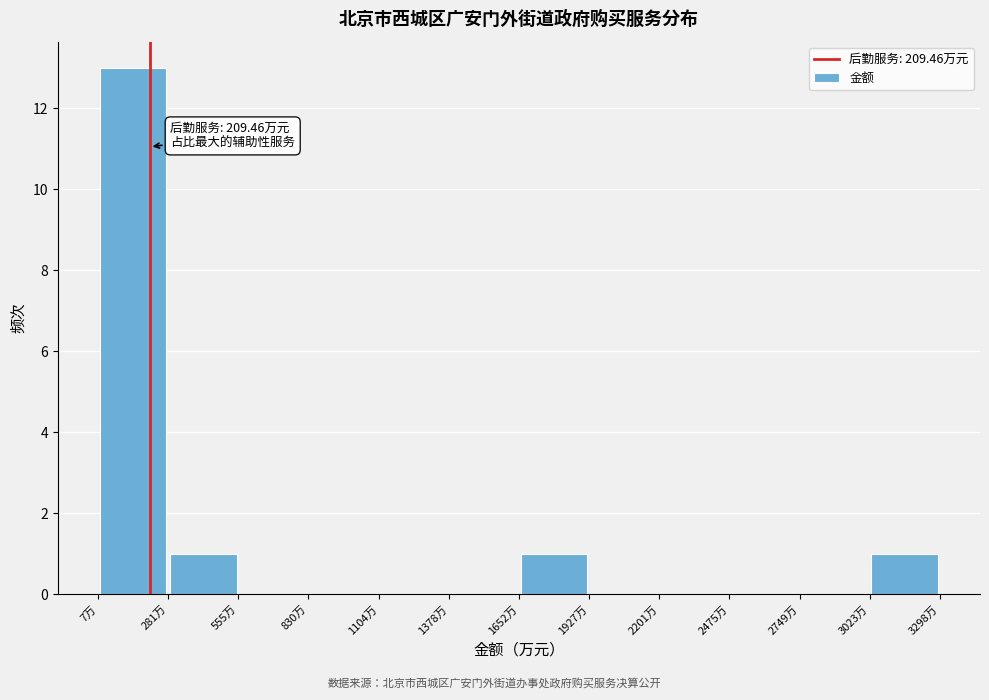

Which range on the x-axis has the tallest bar?

0 to 300